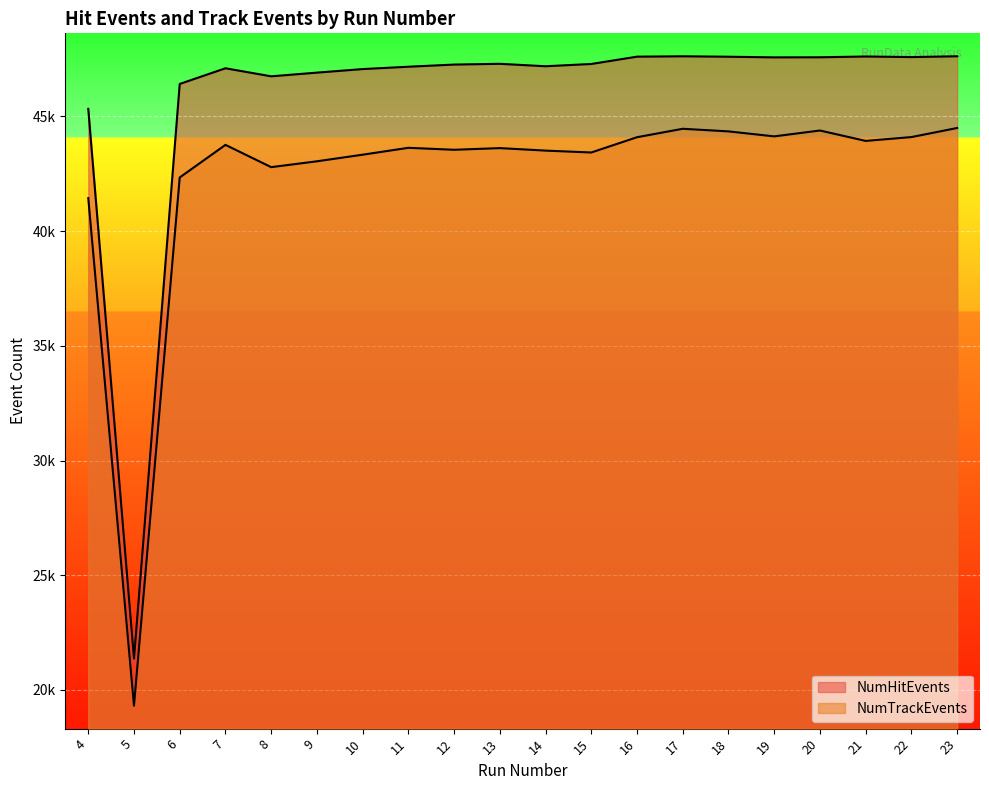

At which category does NumTrackEvents reach its first local valley?

5